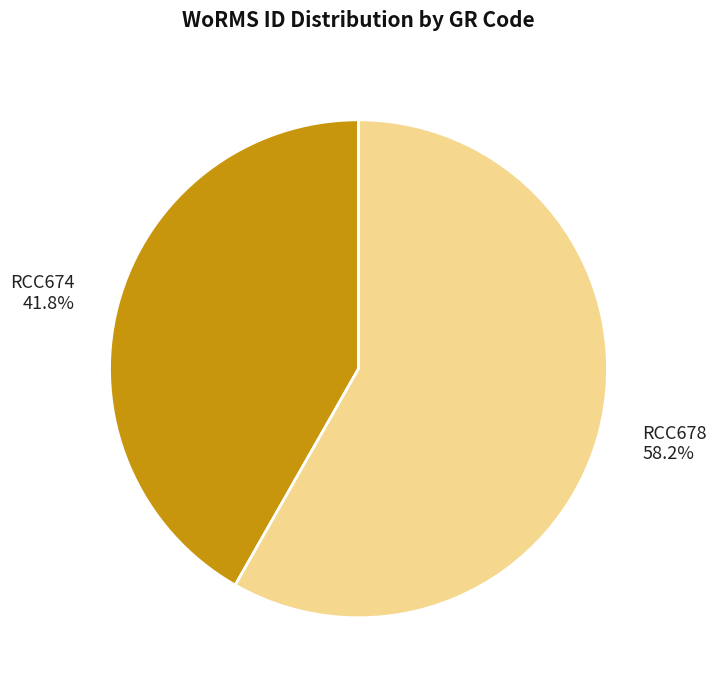

What is the largest slice in the pie chart?

RCC678